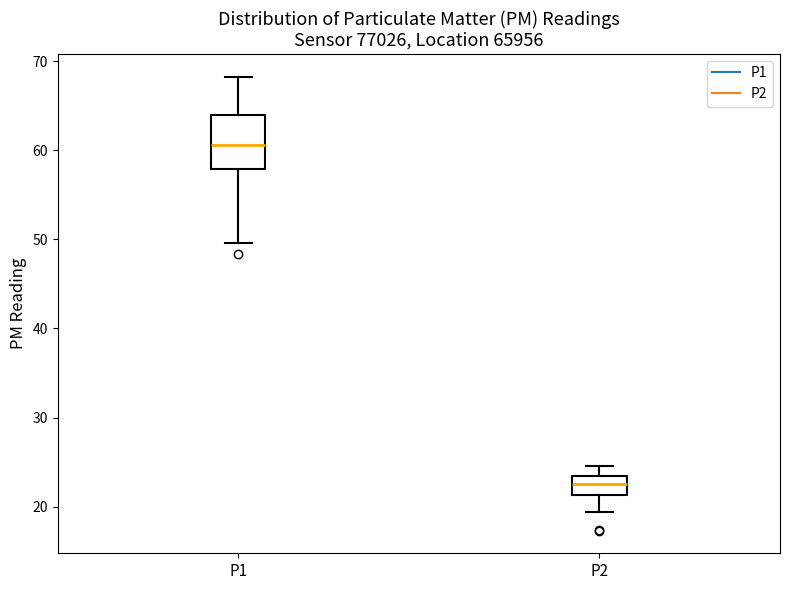

Reading left to right, read every box against the y-axis: the position of its median line, the range the box covers, and the ends of its whiskers. The values are not printed on the chart, so give them approximately, as read against the axis.

P1: median 61, box 58 to 64, whiskers 50 to 68
P2: median 23 (inside the box), box 21 to 23, whiskers 19 to 25